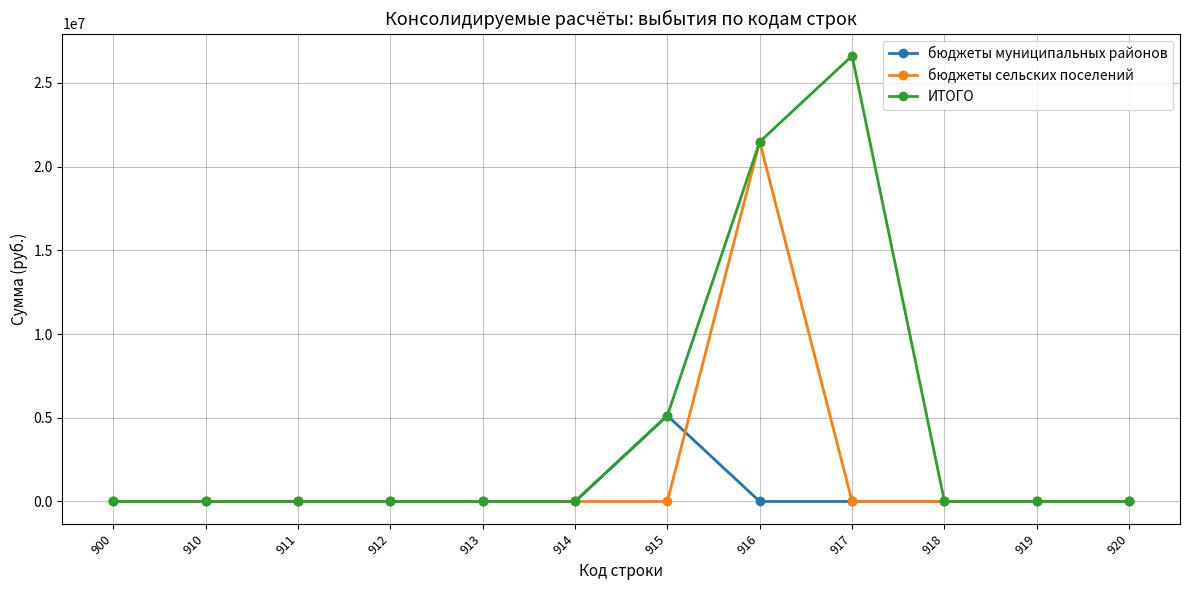

Which series changed the most between 917 and 918?

ИТОГО